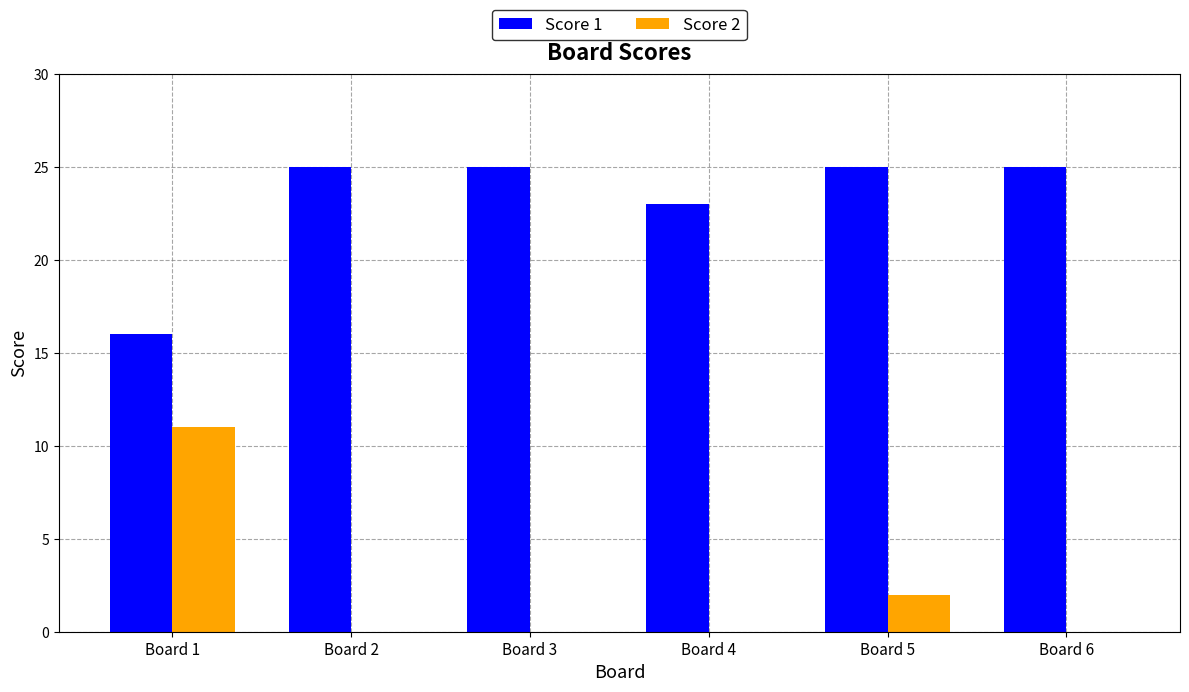

What is the maximum value shown in the chart?

25